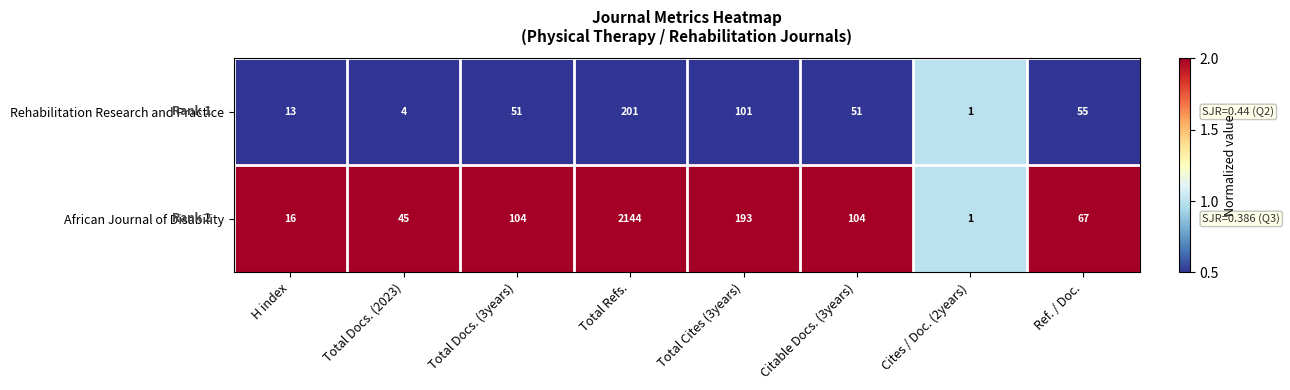

What is the spread (max minus min) of values at H index?

3